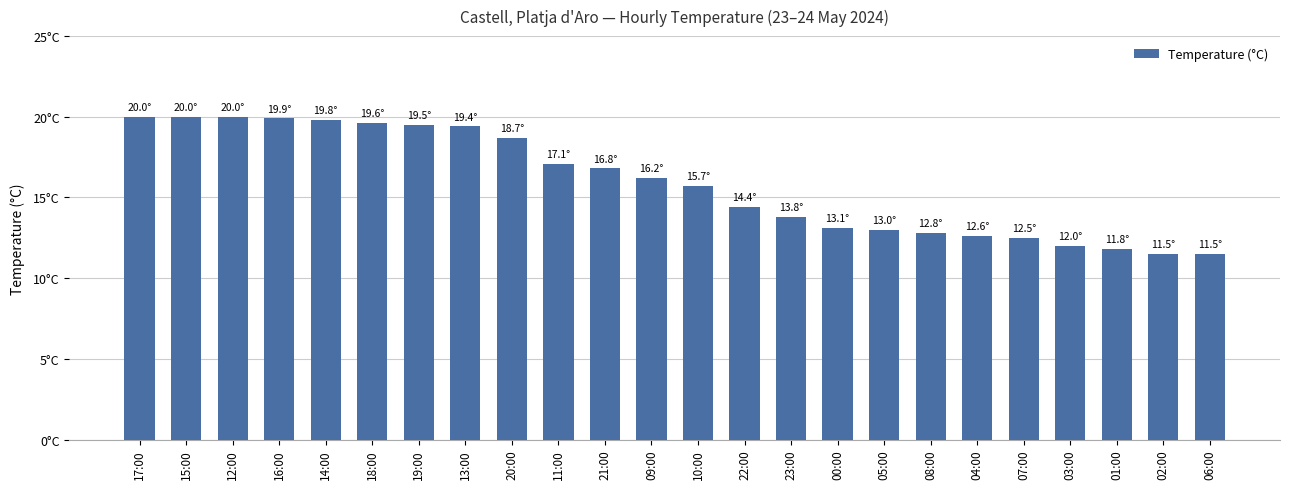

The chart shows a value of 19.5 at 19:00. True or false?

True